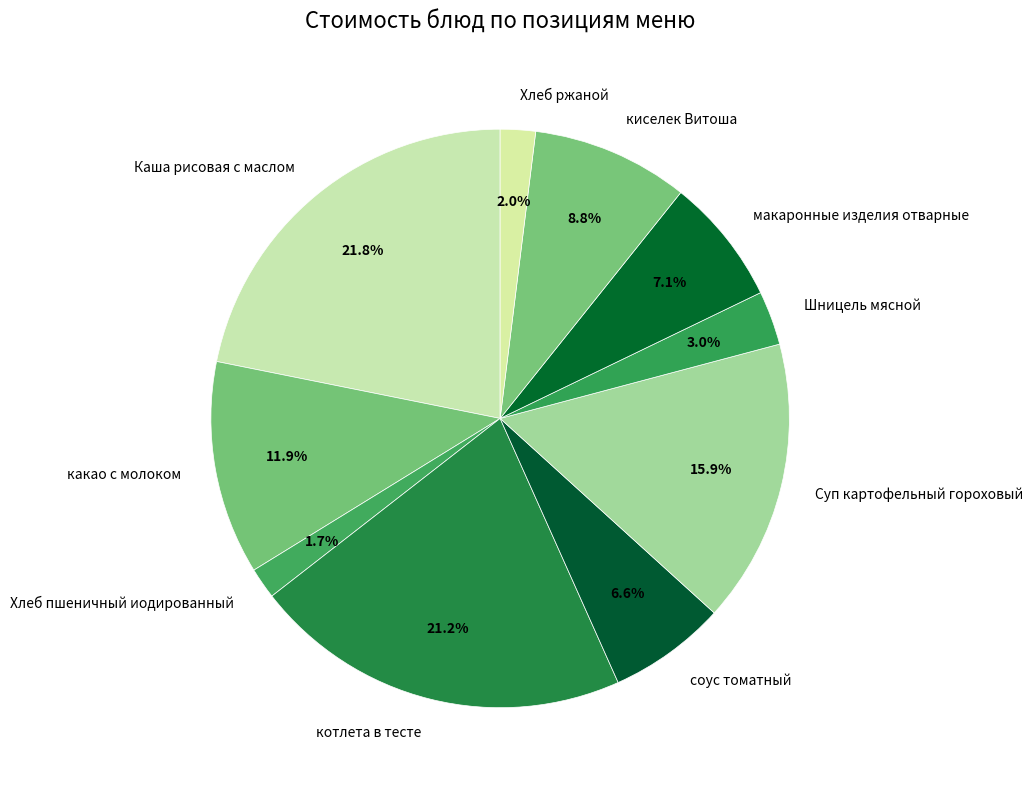

To the nearest percent, what is the combined percentage of макаронные изделия отварные and Хлеб пшеничный иодированный?

9%